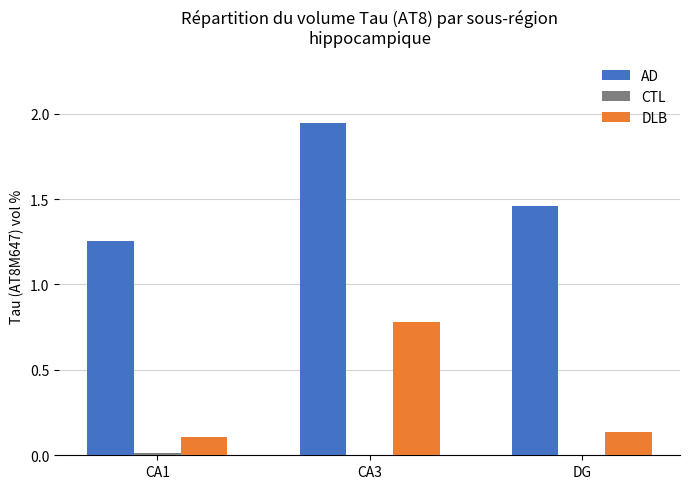

Is it true that DLB equals 1.1 at CA3?

False